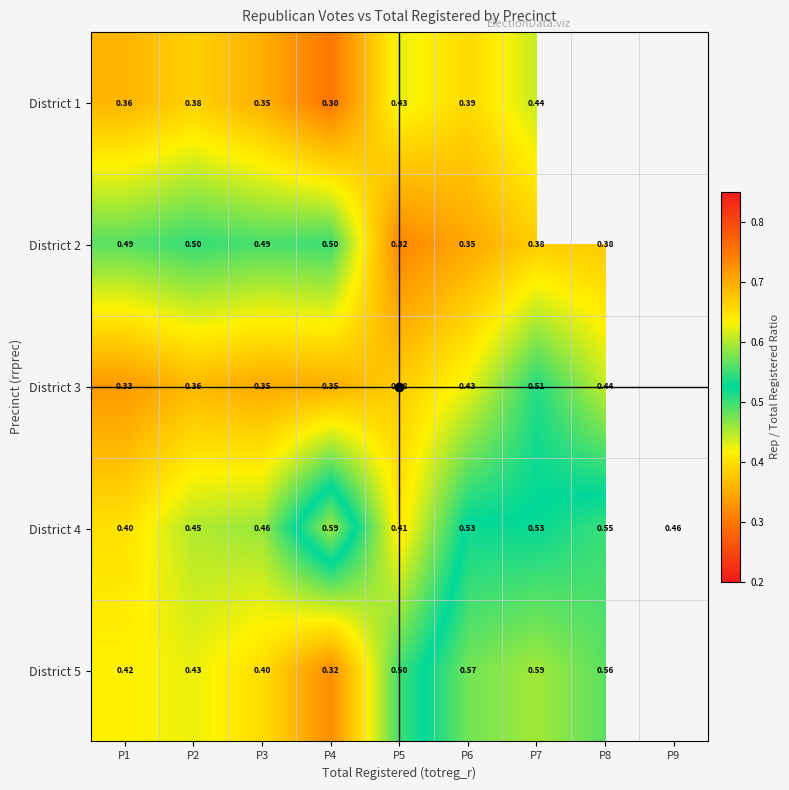

Is it true that District 3 equals 0.1 at P2?

False